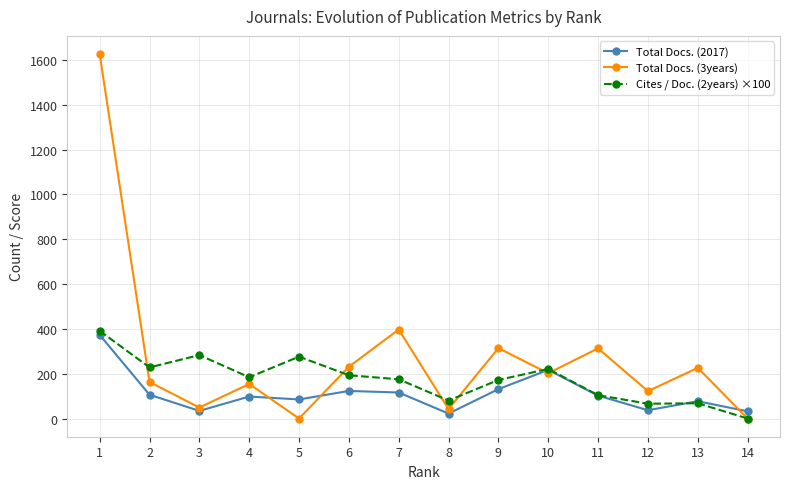

Rank the series by their maximum value, from highest to lowest.

Total Docs. (3years), Cites / Doc. (2years) ×100, Total Docs. (2017)